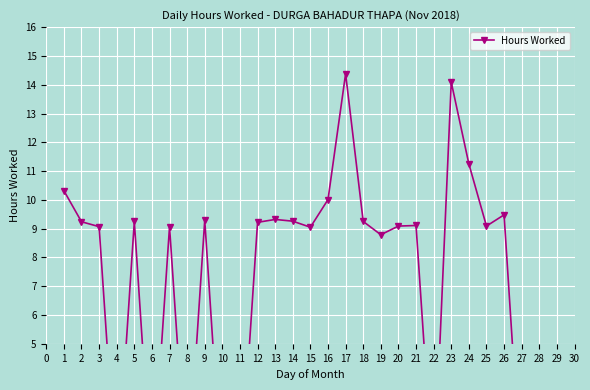

True or false: there are more than 2 points higher than both neighbors.

True